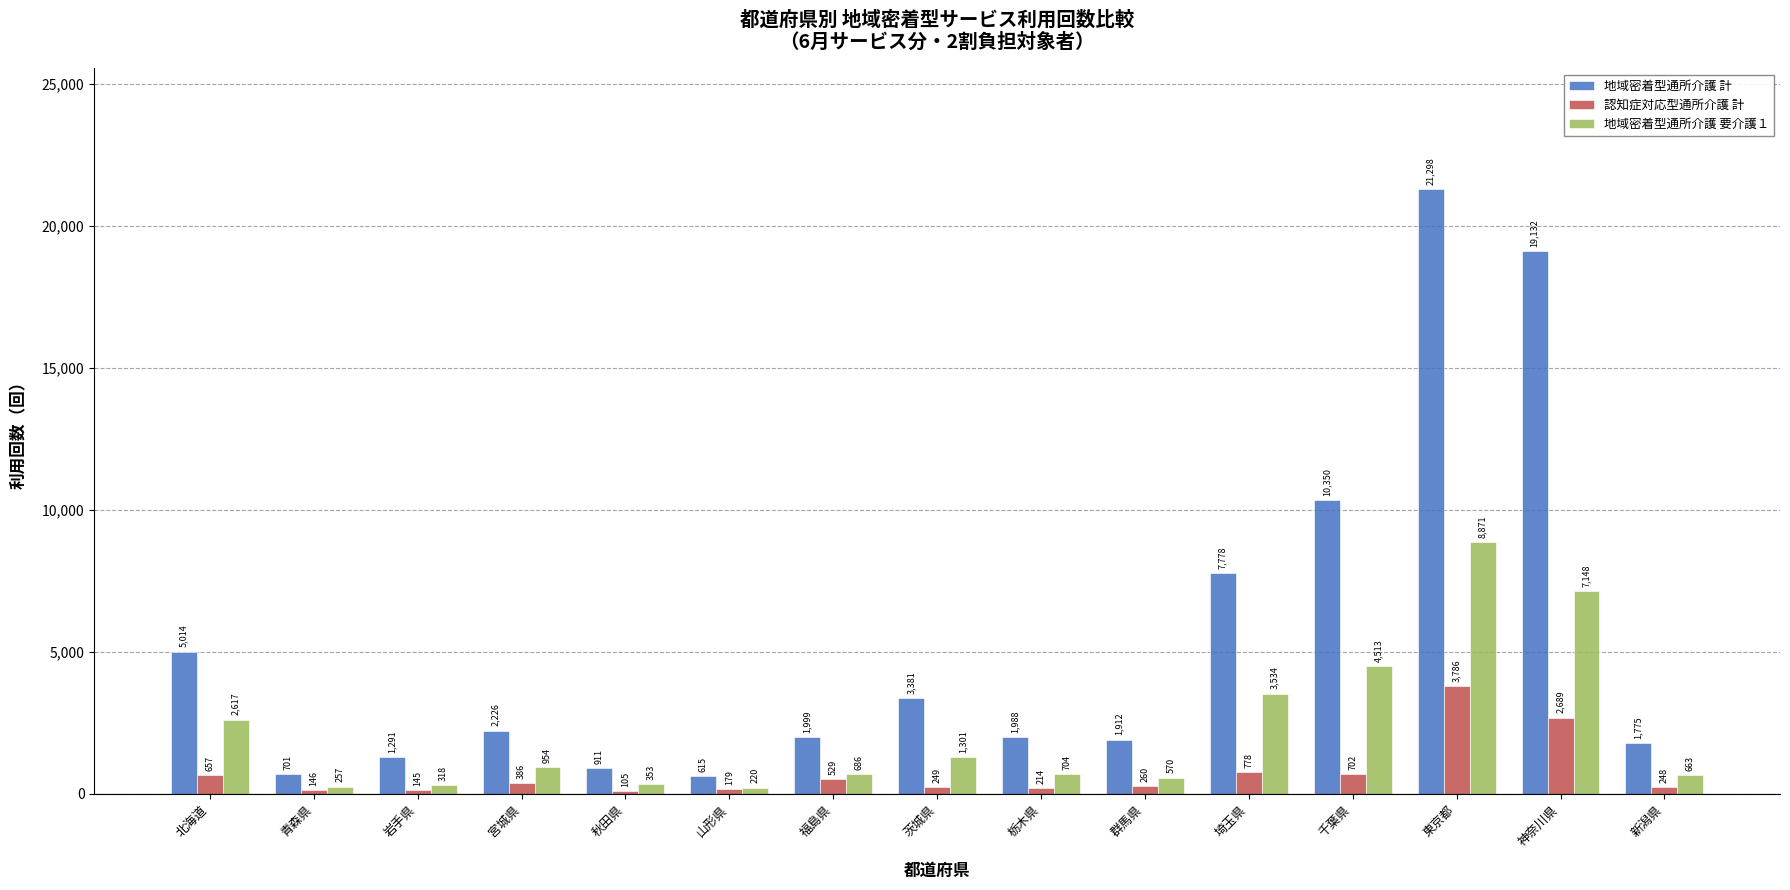

What is the total value across all series at 栃木県?

2906